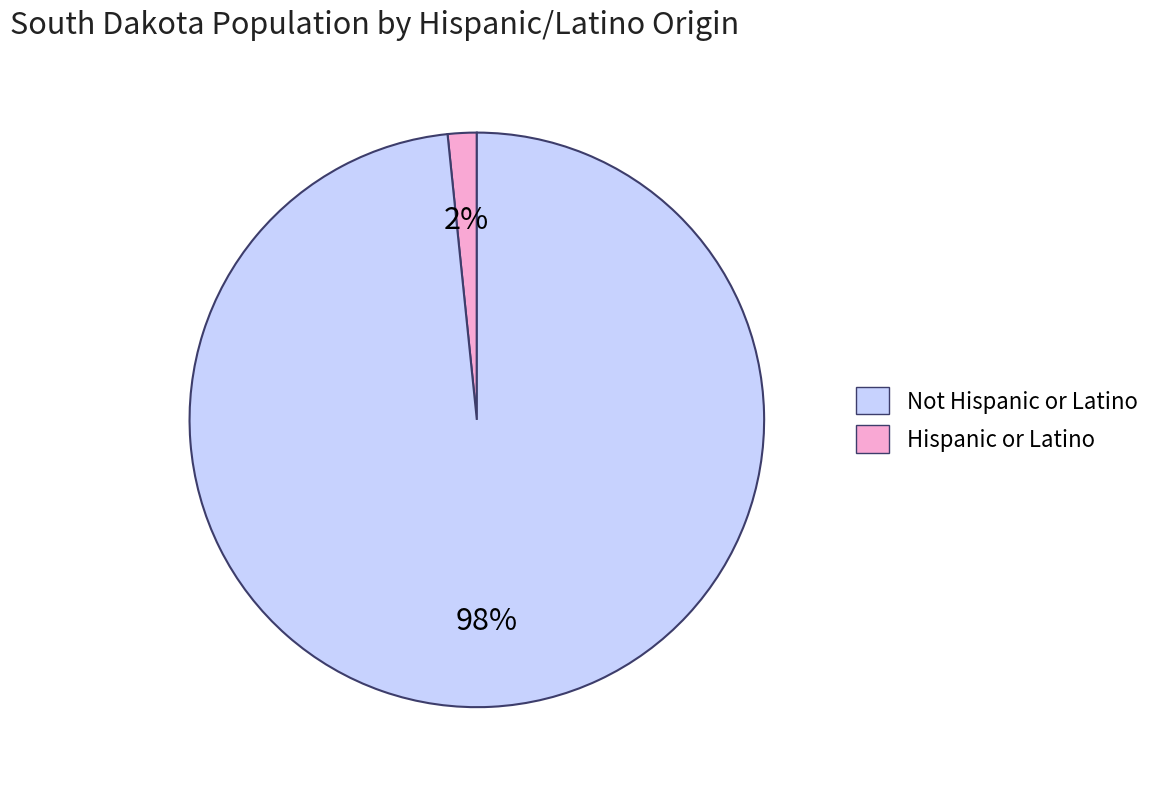

To the nearest percent, what is the combined percentage of Not Hispanic or Latino and Hispanic or Latino?

100%